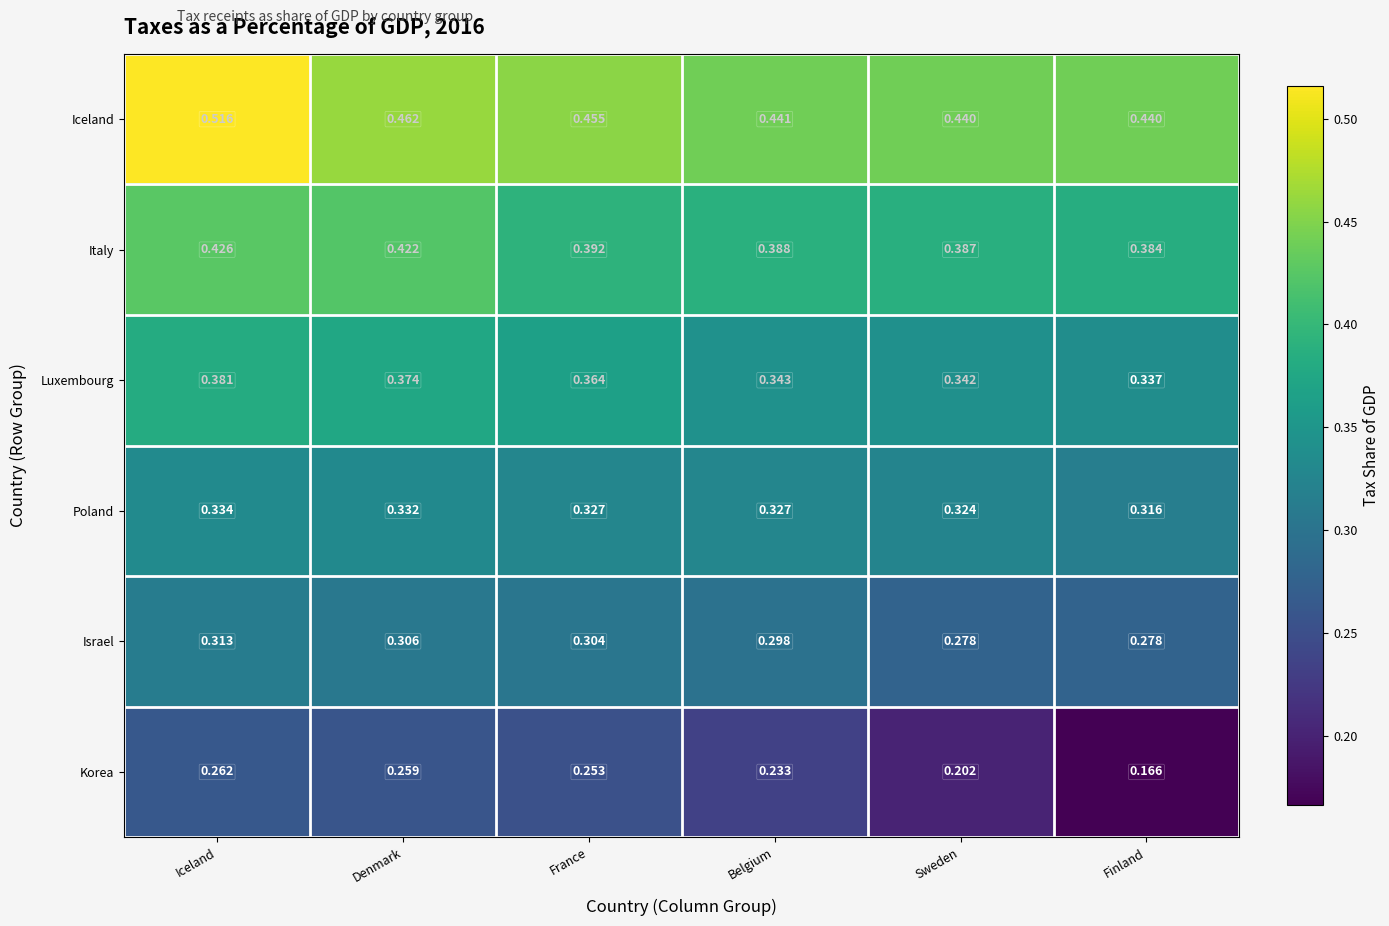

At which category does the chart reach its peak across all series?

Iceland